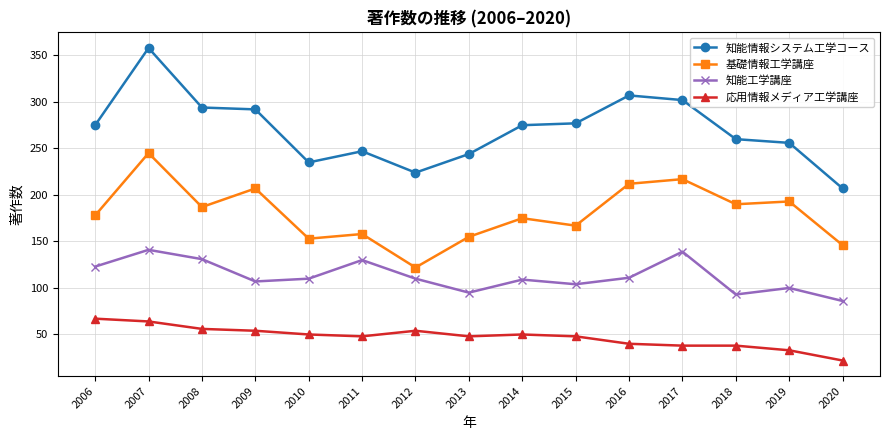

What value does the 知能情報システム工学コース series have at 2008, to the nearest 10?

290